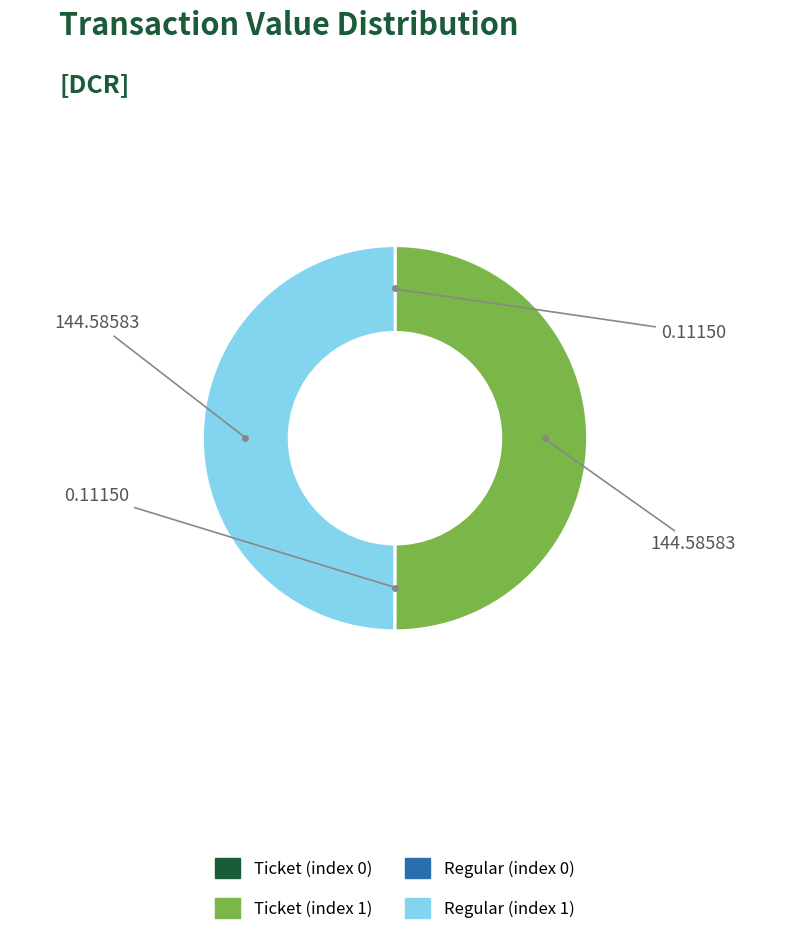

Do Regular (index 1) and Ticket (index 1) together represent more than half of the pie?

Yes